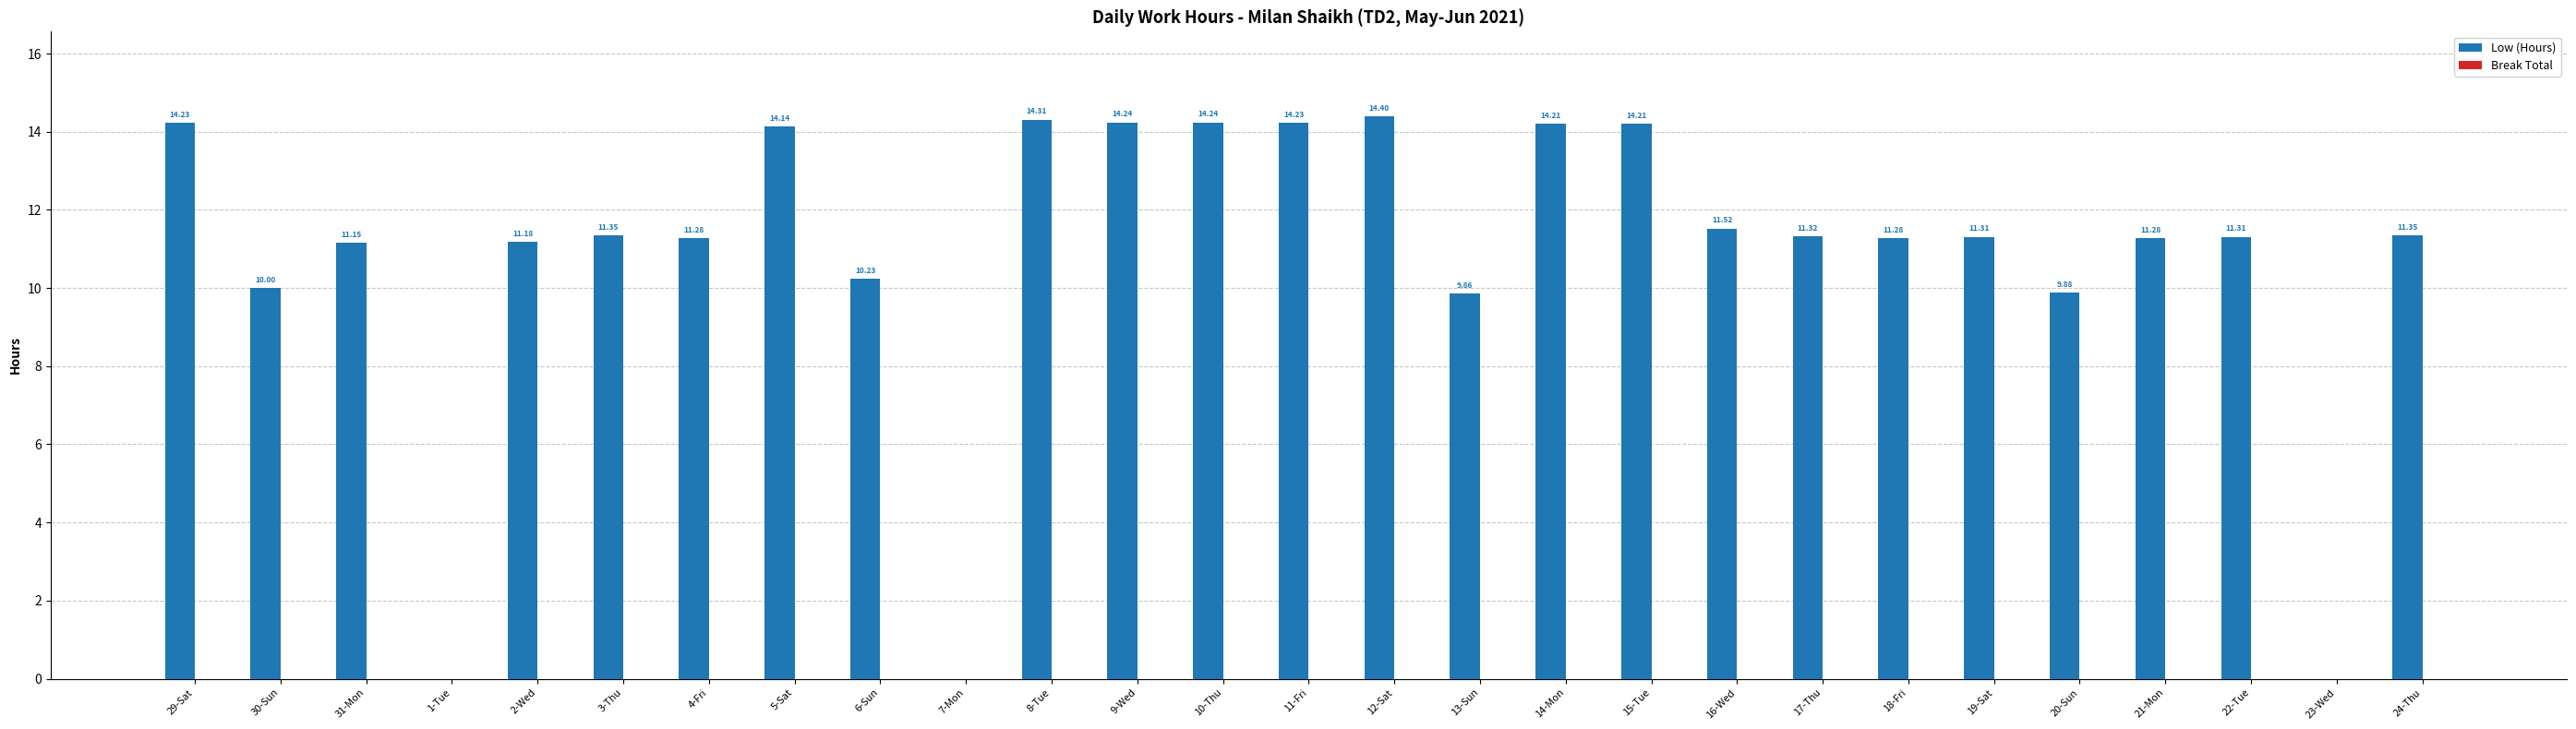

Are the bars horizontal?

No